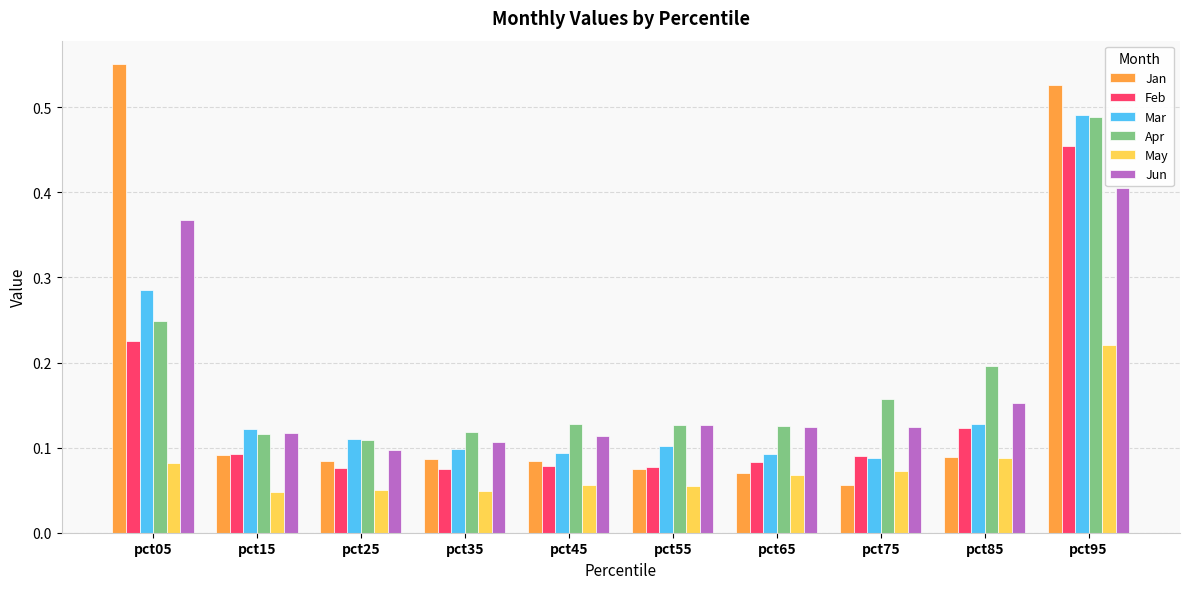

True or false: Jun has a value of 0.1 at pct95.

False